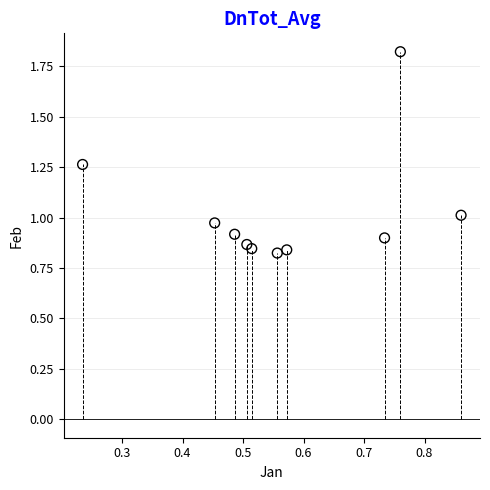

What is the range of X values (max minus min)?

0.6